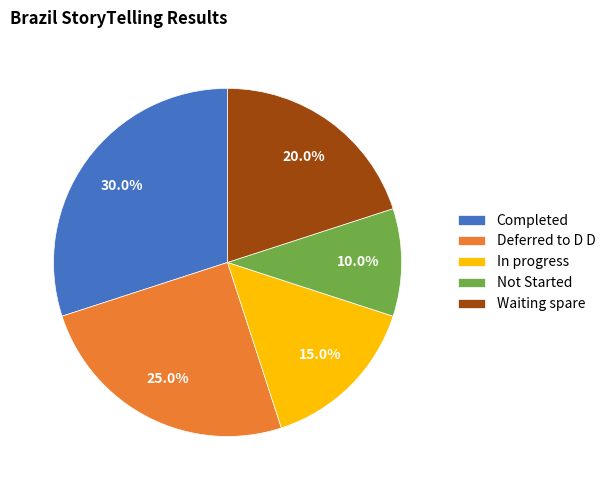

Rank the categories by value from lowest to highest.

Not Started, In progress, Waiting spare, Deferred to D D, Completed